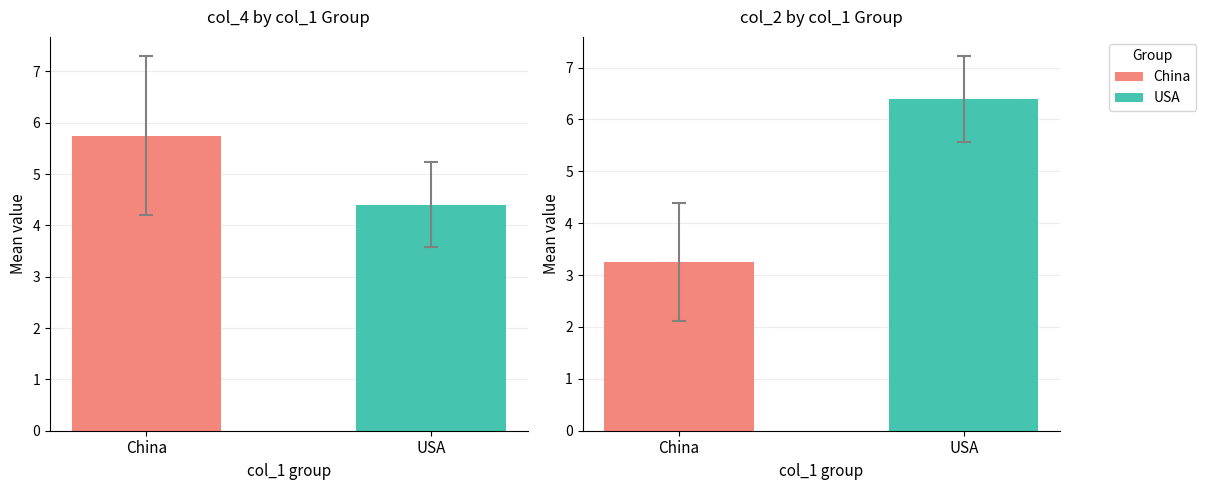

What is the difference between the highest and lowest values at 3?

2